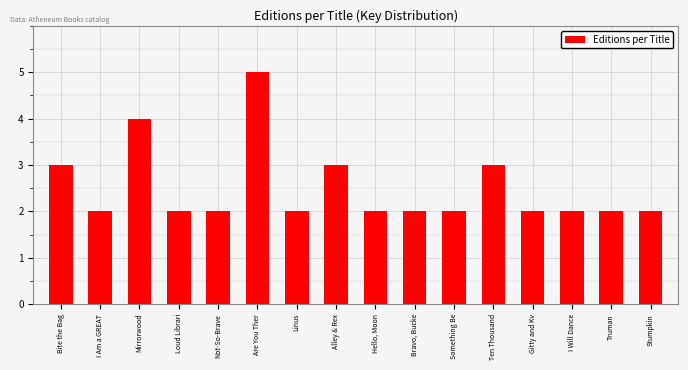

Reading left to right, extract all data points from this chart.

3	2	4	2	2	5	2	3	2	2	2	3	2	2	2	2